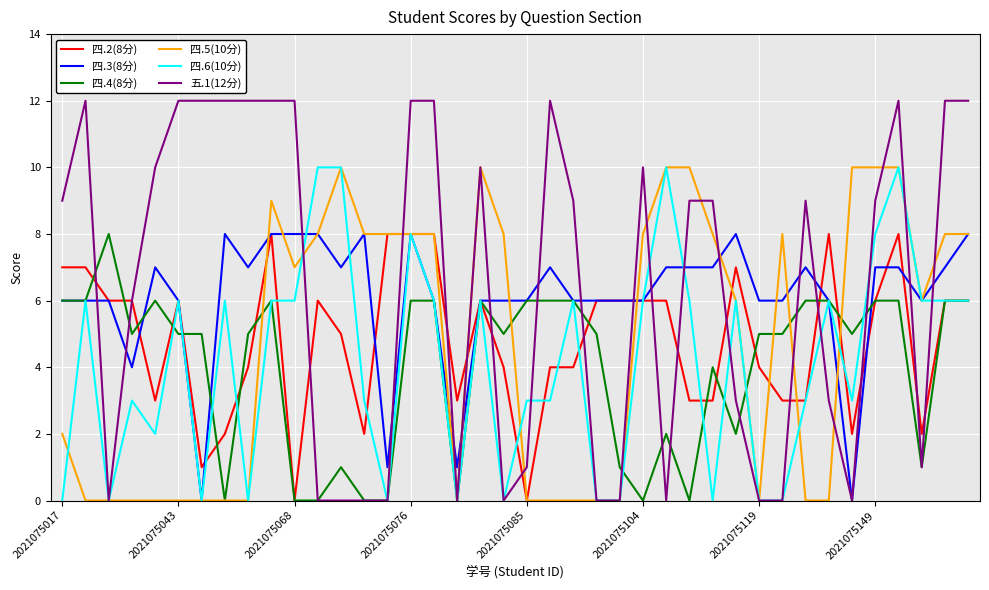

Which series has the largest range (max minus min)?

五.1(12分)